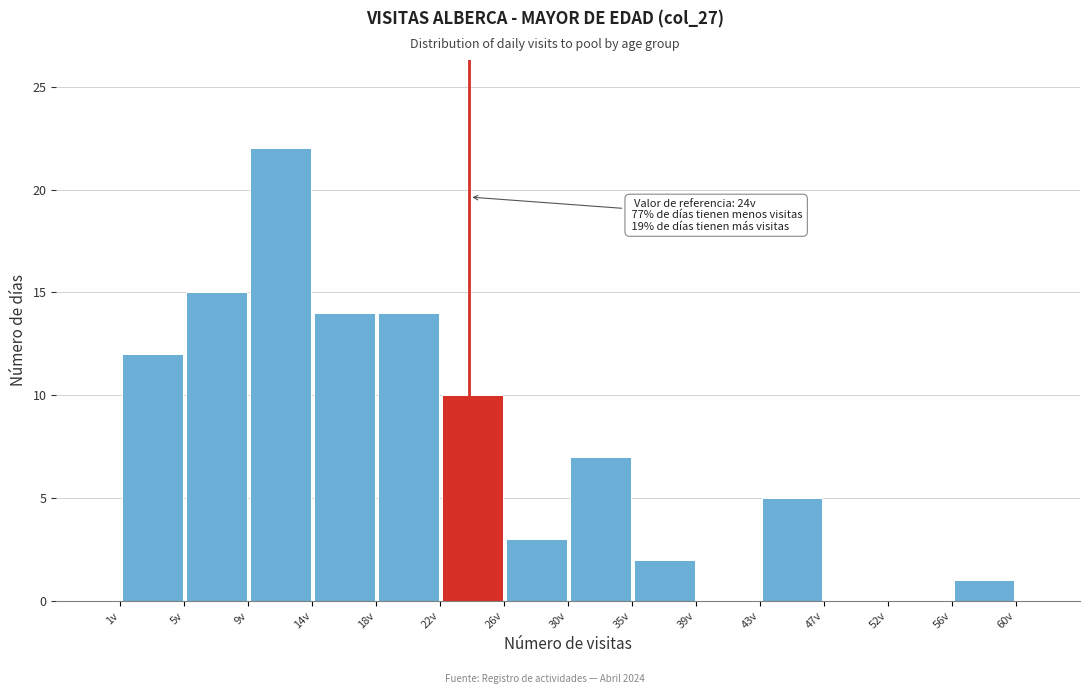

Over which range of the x-axis is the bar tallest?

9.5 to 13.5